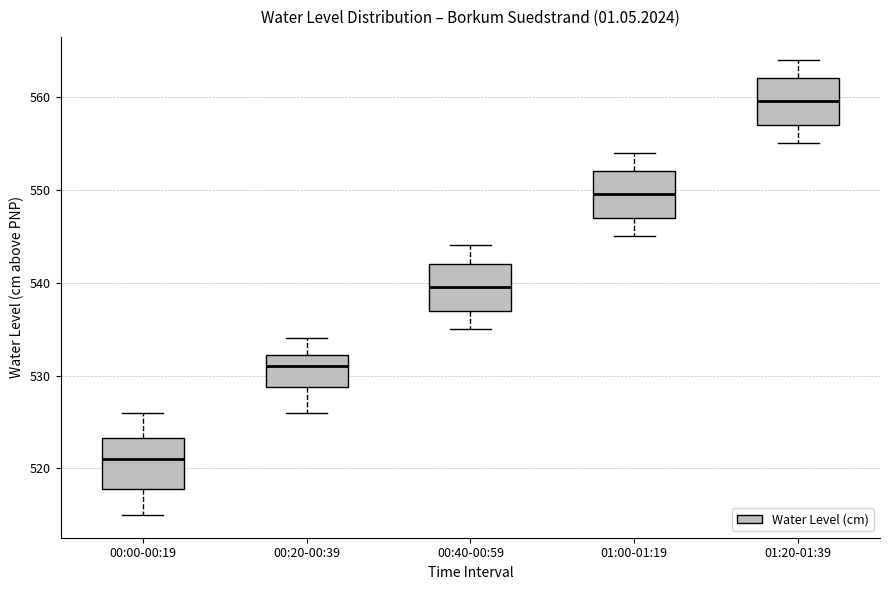

Reading left to right, read every box against the y-axis: the position of its median line, the range the box covers, and the ends of its whiskers. The values are not printed on the chart, so give them approximately, as read against the axis.

00:00-00:19: median 521, box 518 to 523, whiskers 515 to 526
00:20-00:39: median 531, box 529 to 532, whiskers 526 to 534
00:40-00:59: median 540, box 537 to 542, whiskers 535 to 544
01:00-01:19: median 550, box 547 to 552, whiskers 545 to 554
01:20-01:39: median 560, box 557 to 562, whiskers 555 to 564